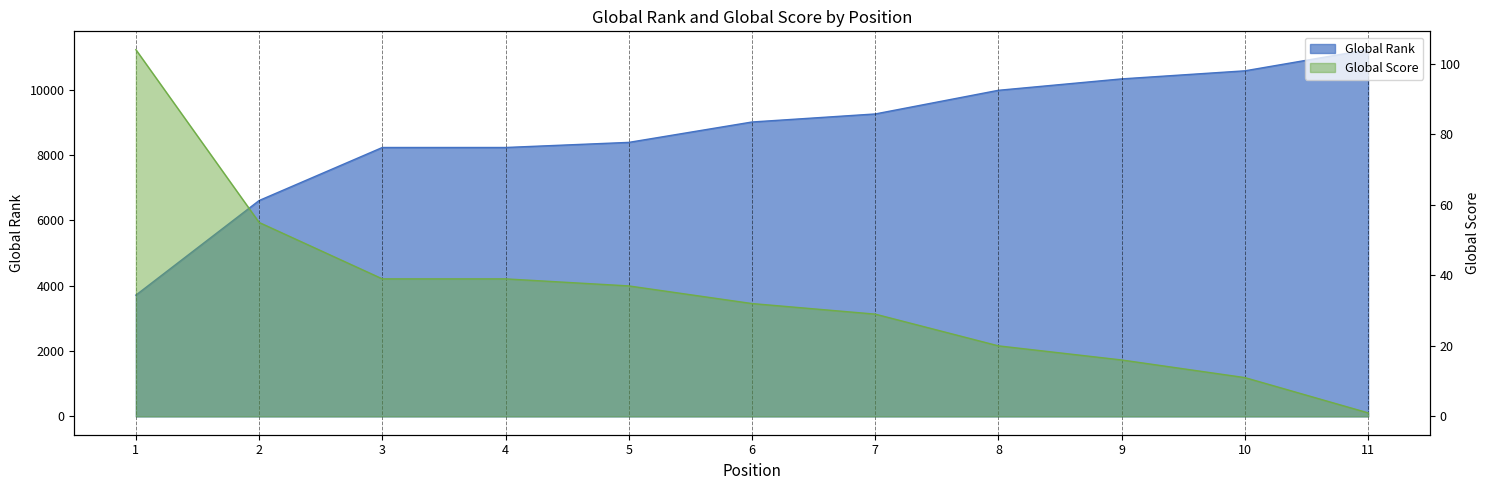

Which category has the lowest value in the Global Score series?

11